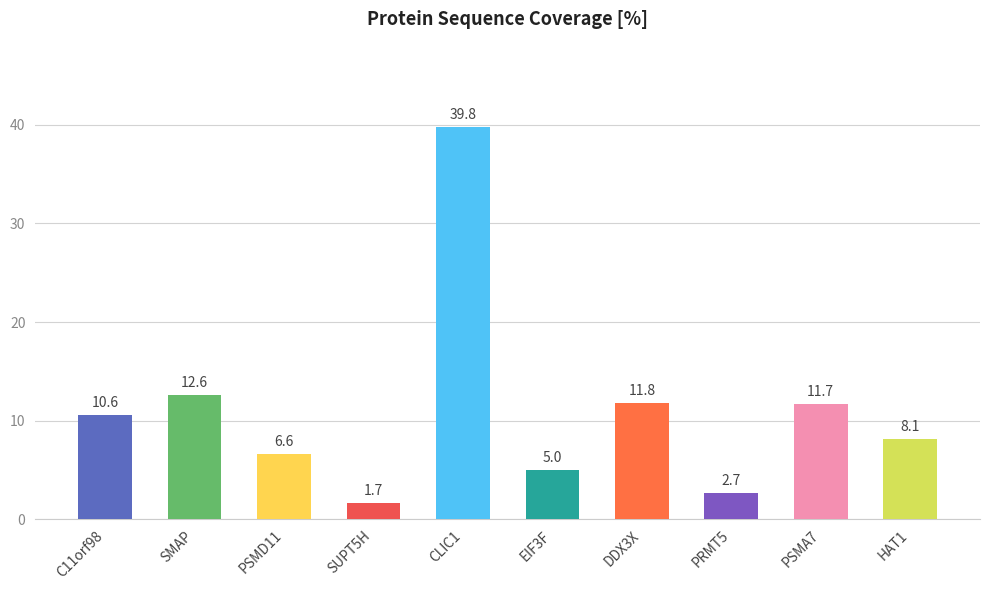

The chart shows a value of 11.7 at PSMA7. True or false?

True